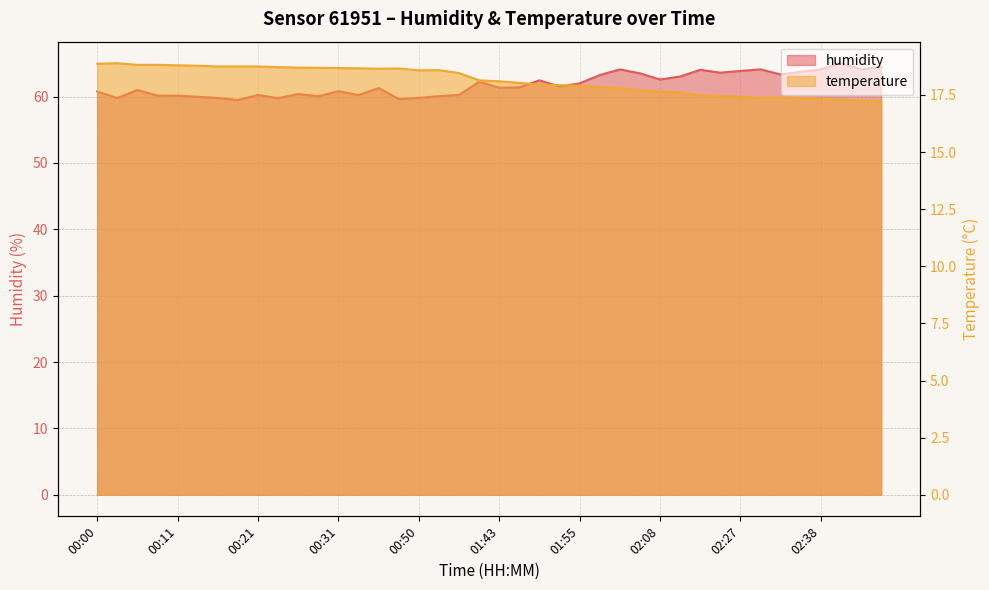

Which series has the widest spread of values?

humidity